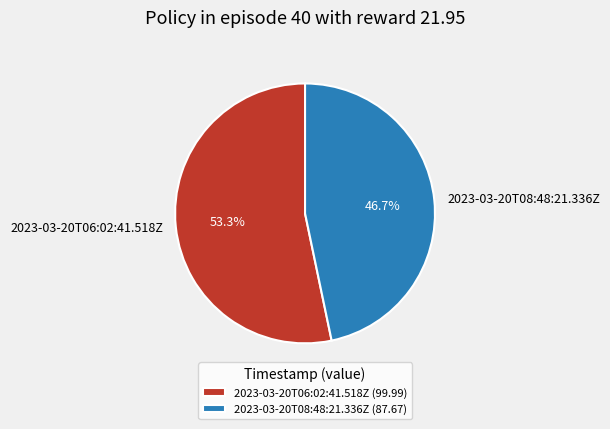

Which has a higher value, 2023-03-20T08:48:21.336Z or 2023-03-20T06:02:41.518Z?

2023-03-20T06:02:41.518Z